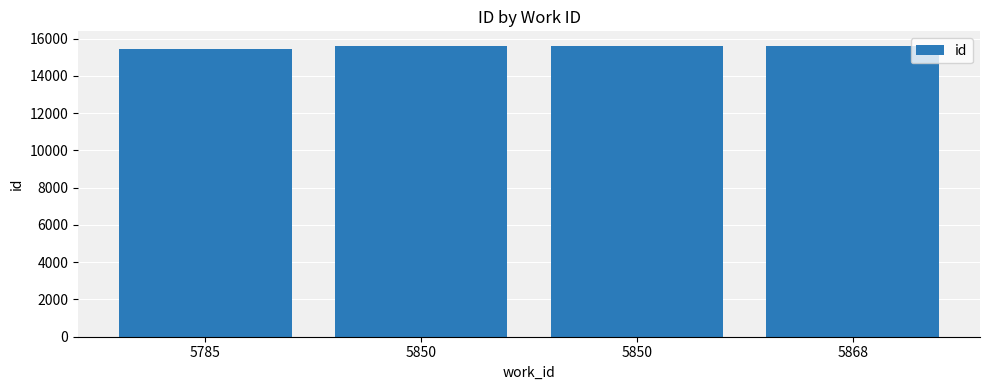

Count the number of categories in the chart.

4